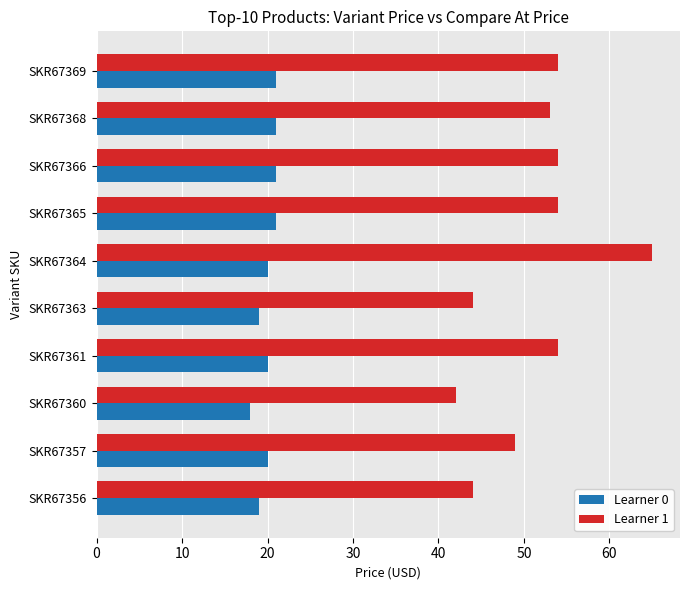

What is the difference between the maximum and minimum values in the Learner 1 series?

23